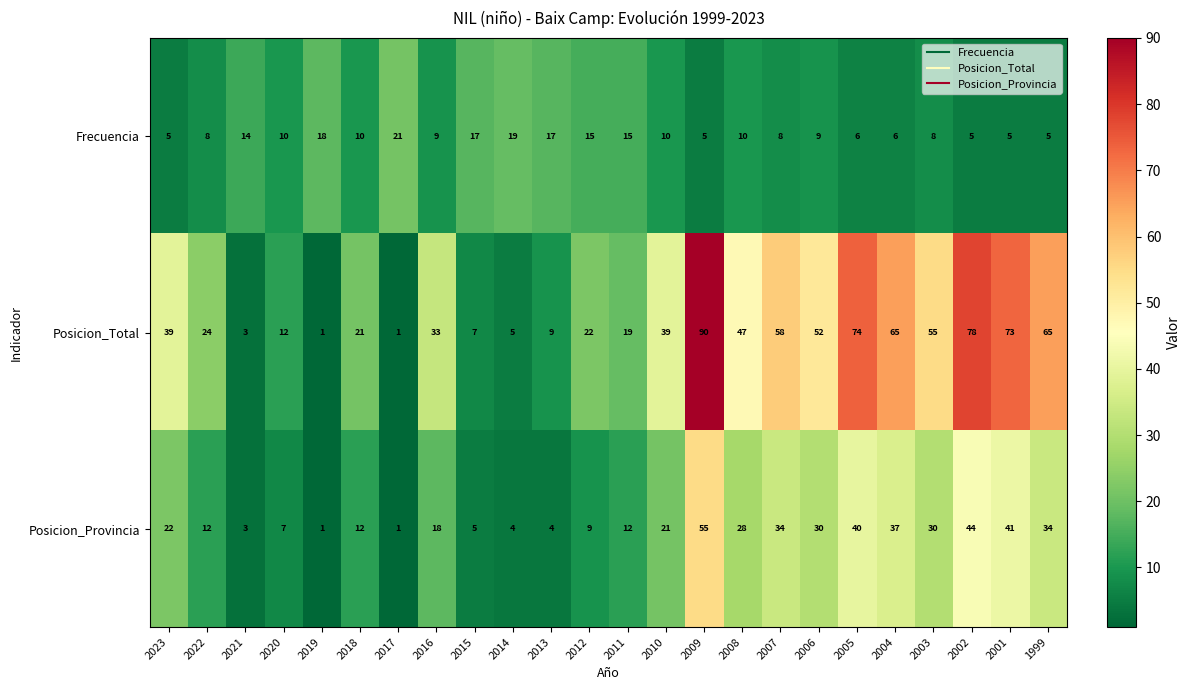

At which label does Frecuencia first exceed 10?

2021